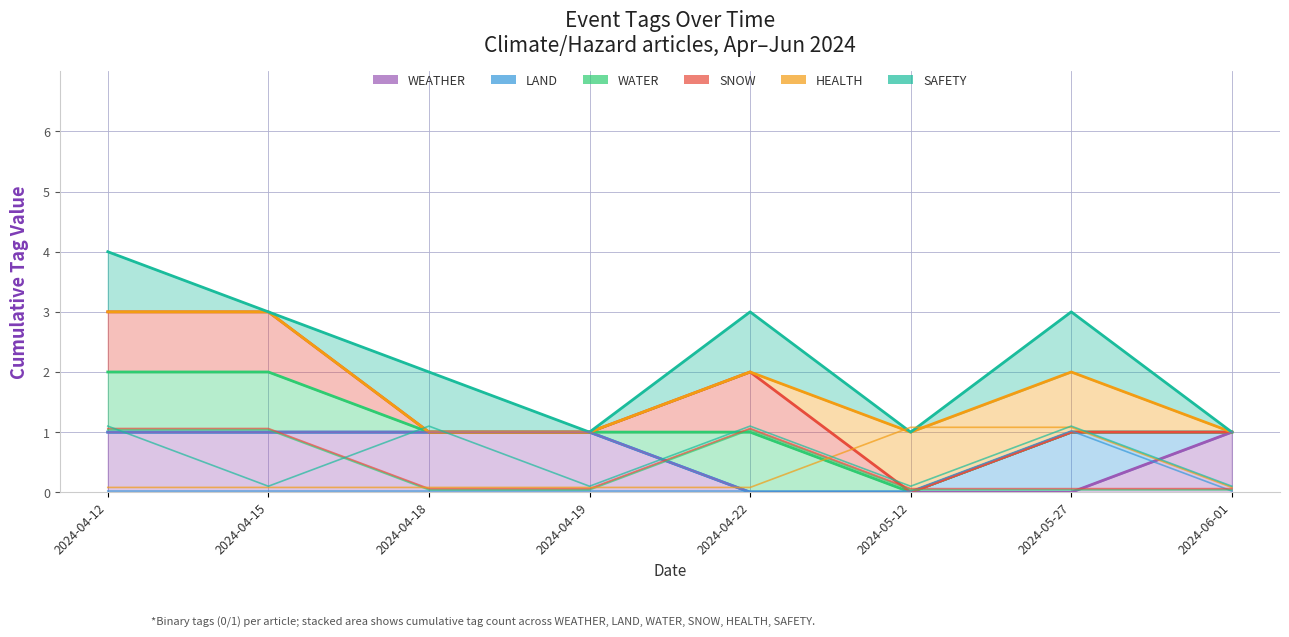

Is the value of SNOW at 2024-04-18 greater than the value of LAND at 2024-06-01?

Yes